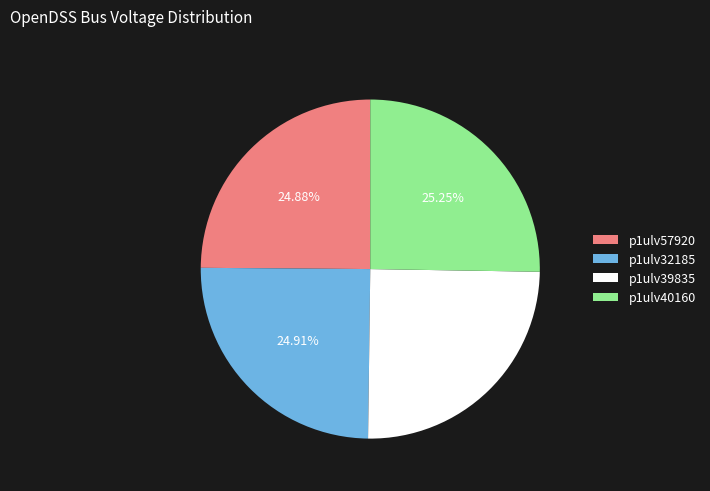

Is there a majority slice in this chart?

No